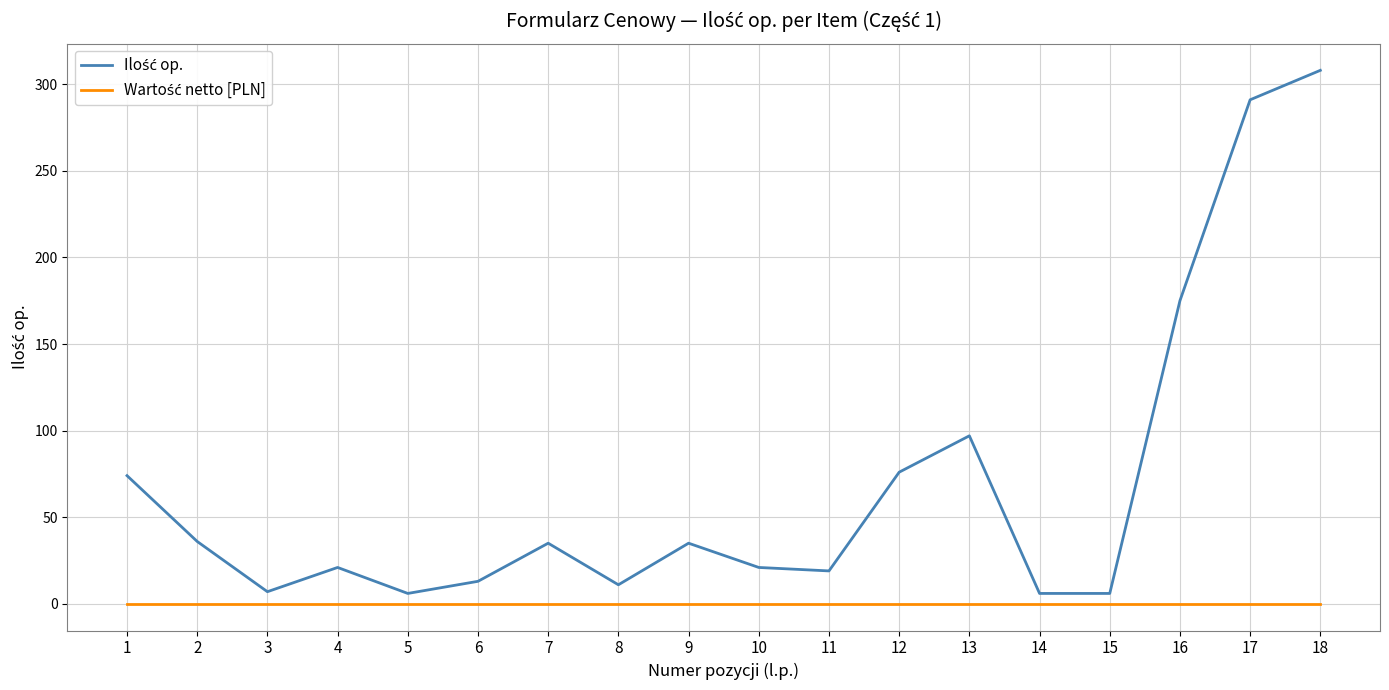

How many lines are shown in the chart?

2